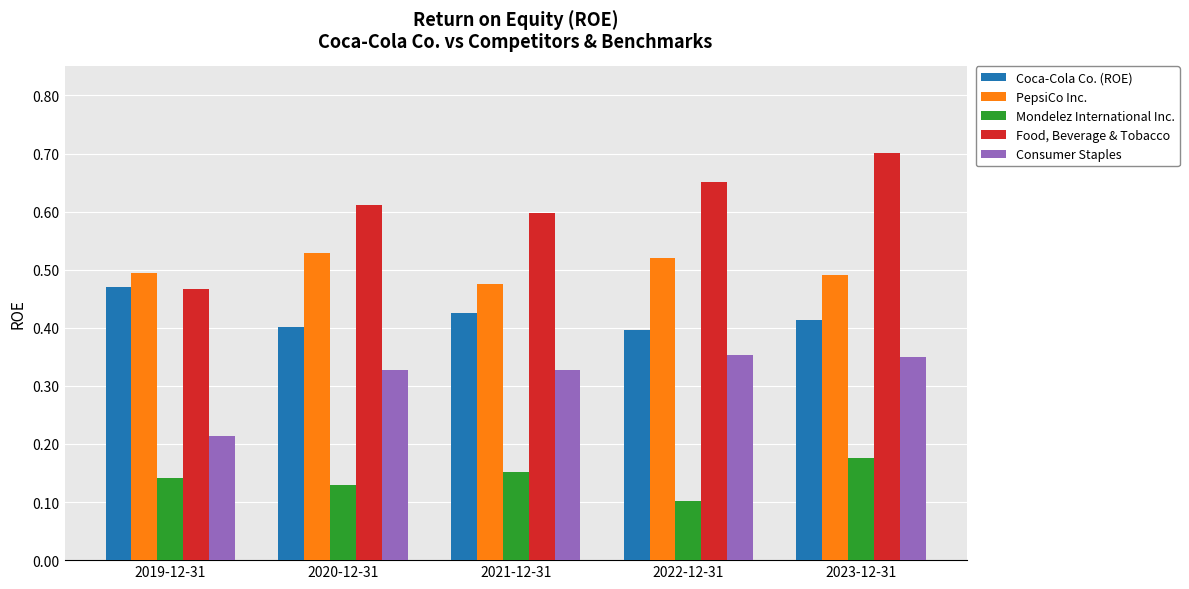

Which series has the largest total across all categories?

Food, Beverage & Tobacco